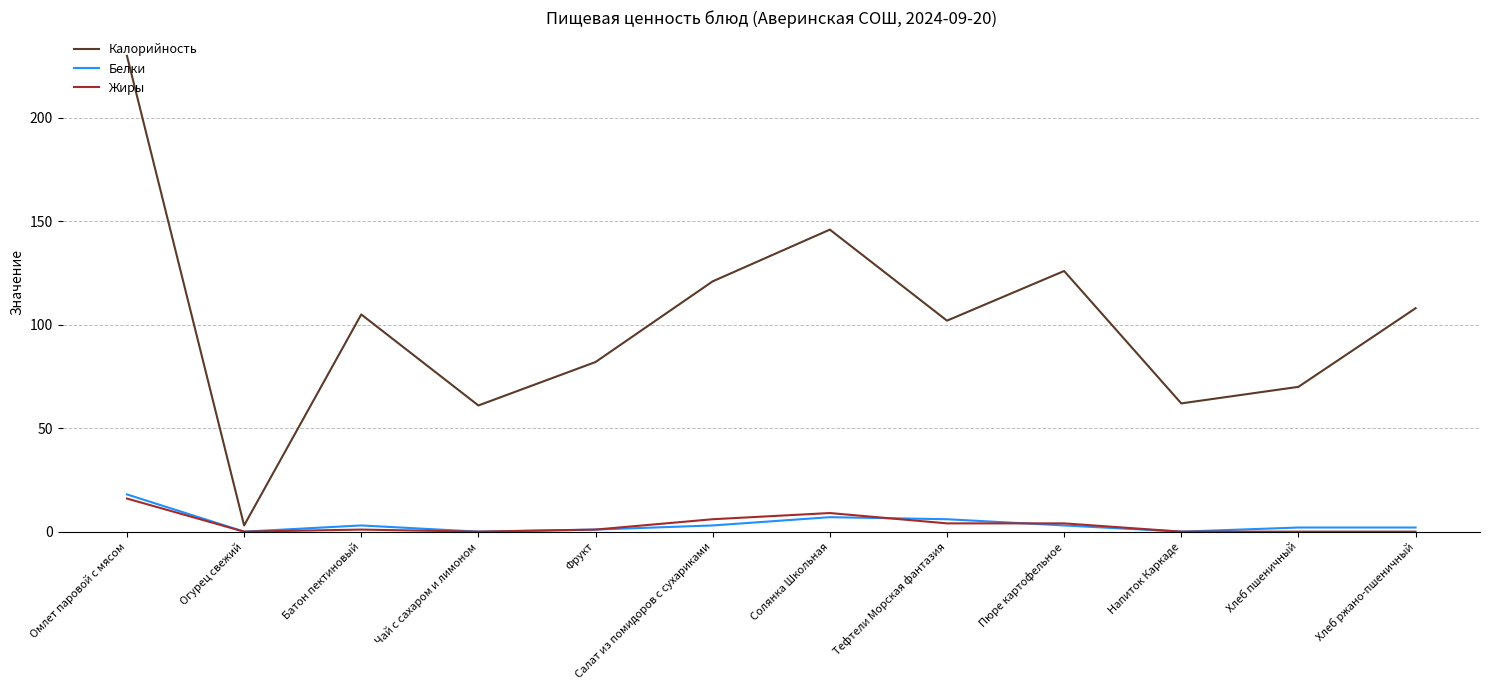

Where is the first local maximum for Калорийность?

Батон пектиновый